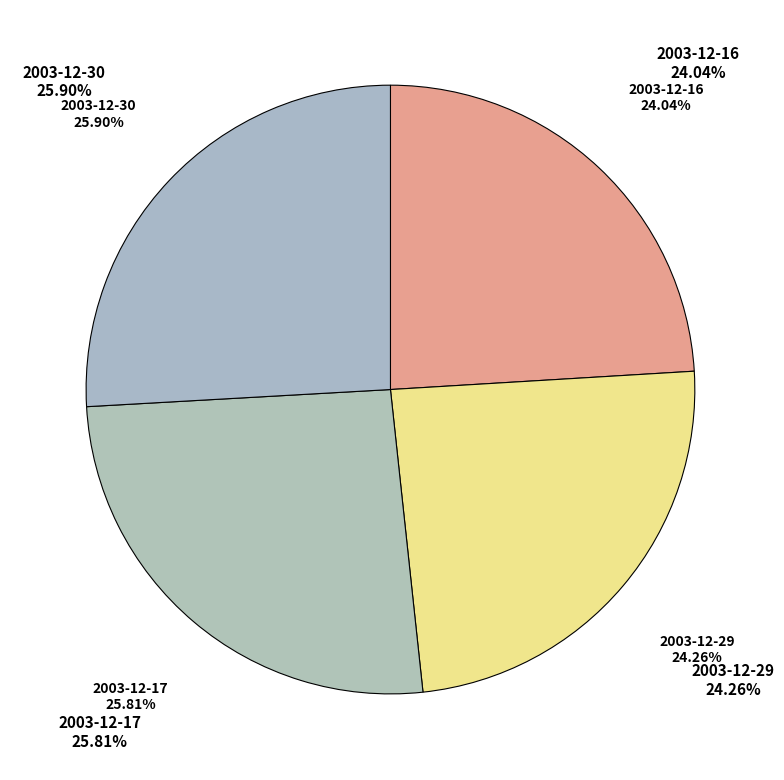

What percentage is NOT represented by 2003-12-29?

75.7%